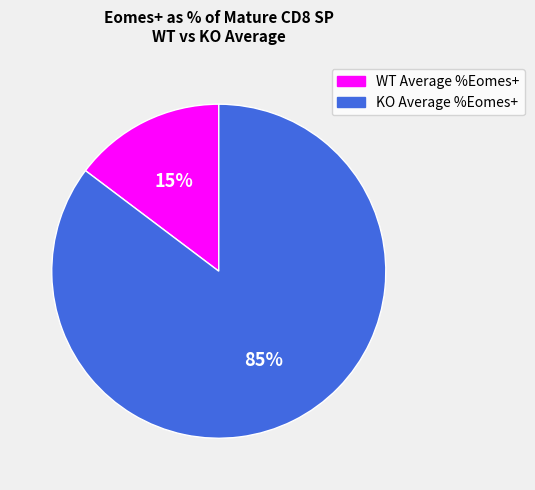

Which slice represents more than half of the pie?

KO Average %Eomes+